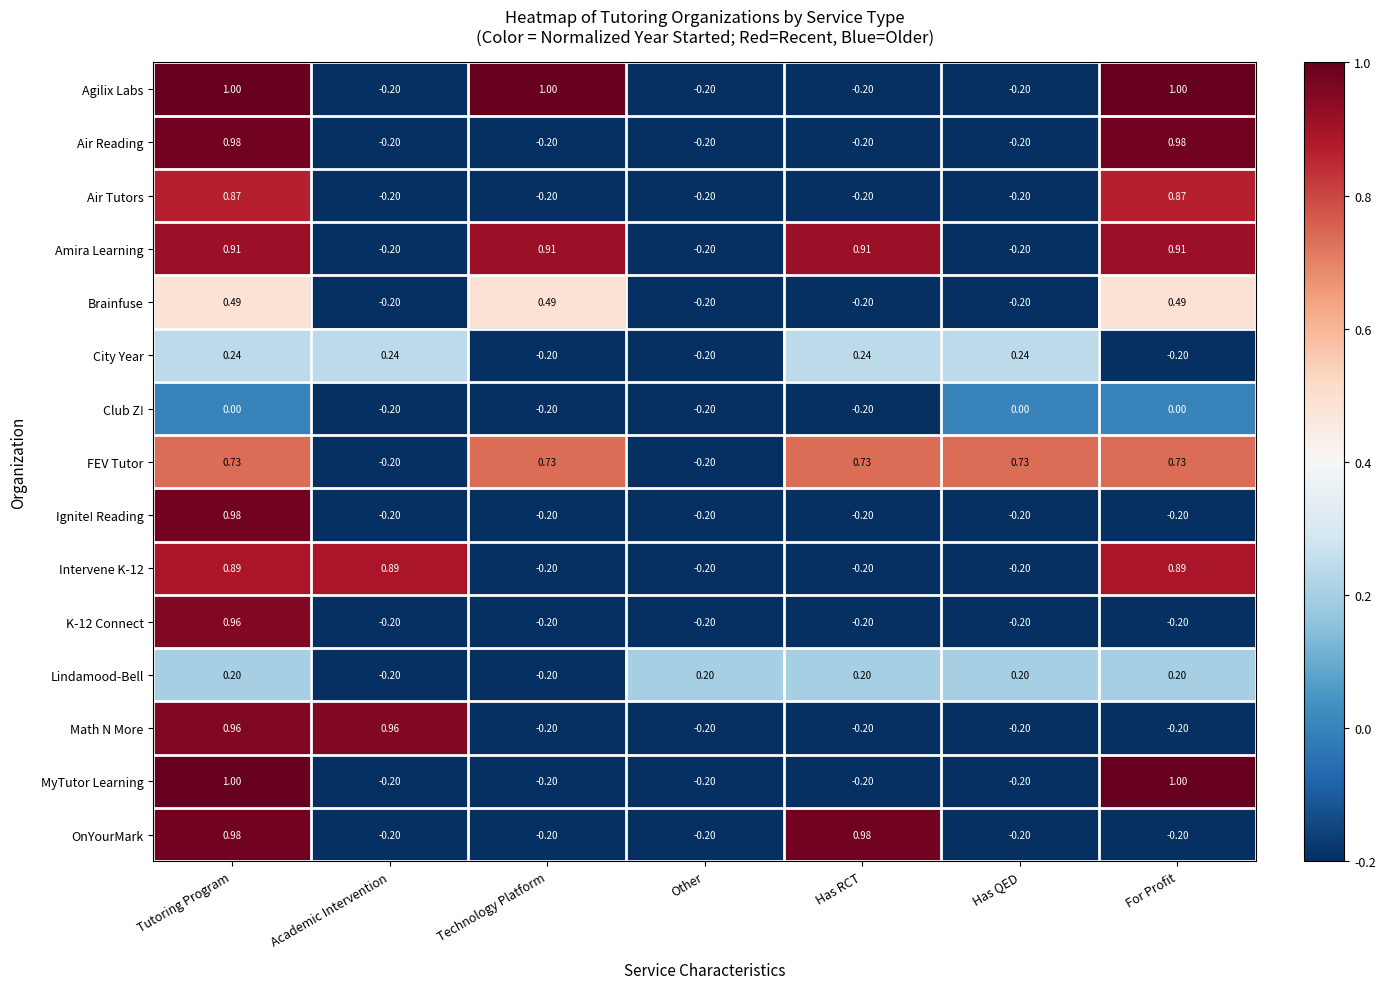

Where does the Air Reading series first go above 0?

Tutoring Program